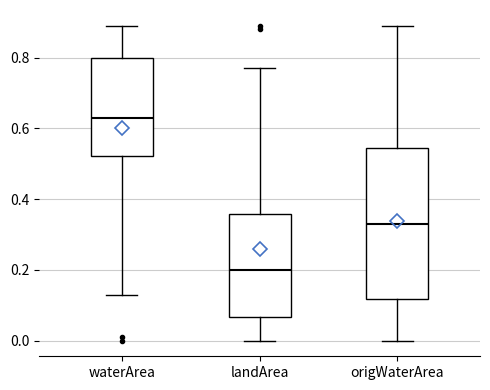

Comparing the boxes themselves (not the whiskers), which one is the tallest?

origWaterArea